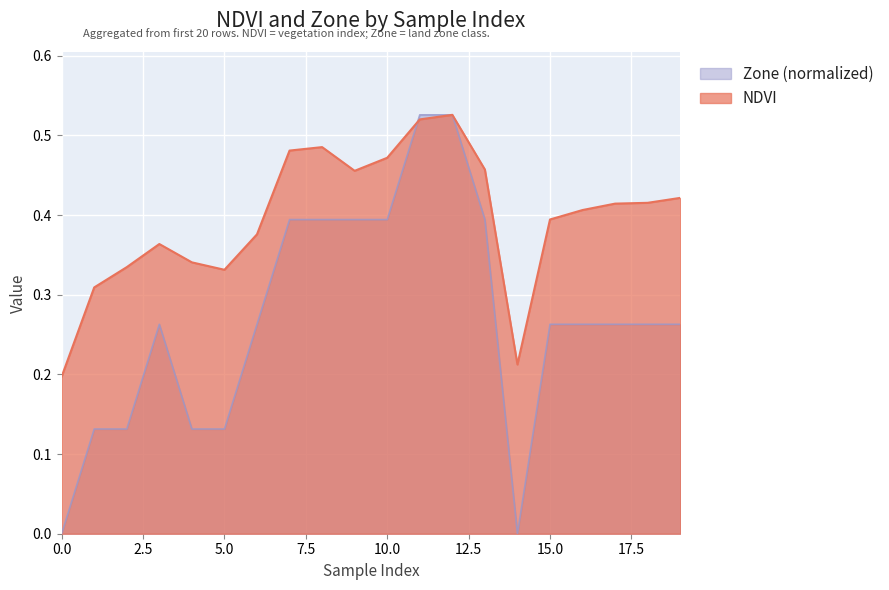

Reading left to right, extract all data points from this chart.

NDVI: 0.2	0.3	0.3	0.4	0.3	0.3	0.4	0.5	0.5	0.5	0.5	0.5	0.5	0.5	0.2	0.4	0.4	0.4	0.4	0.4
Zone: 0.0	0.1	0.1	0.3	0.1	0.1	0.3	0.4	0.4	0.4	0.4	0.5	0.5	0.4	0.0	0.3	0.3	0.3	0.3	0.3